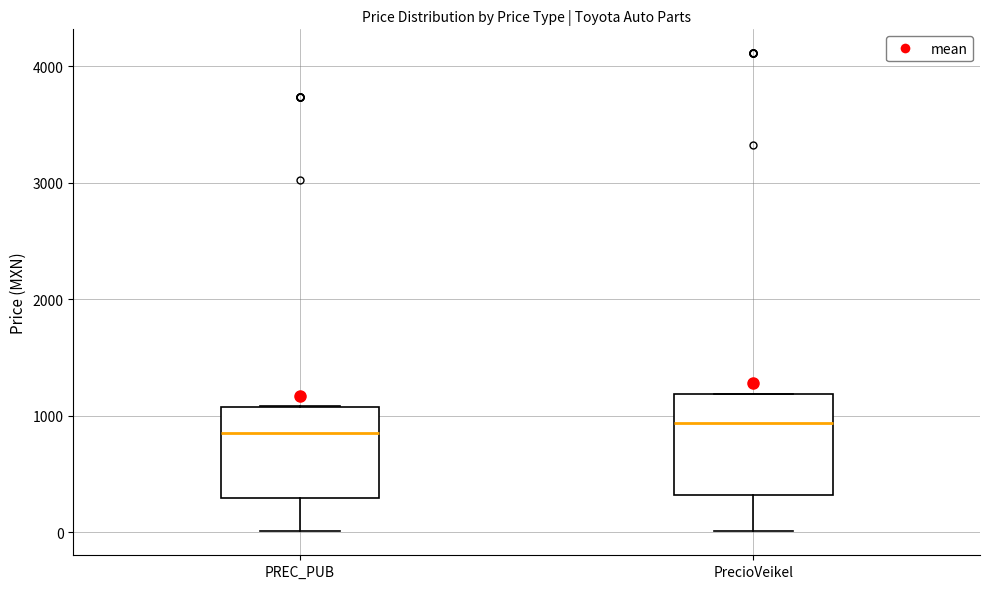

Where does the lower whisker of the box for PrecioVeikel end on the y-axis? The values are not printed on the chart, so give them approximately, as read against the axis.

0